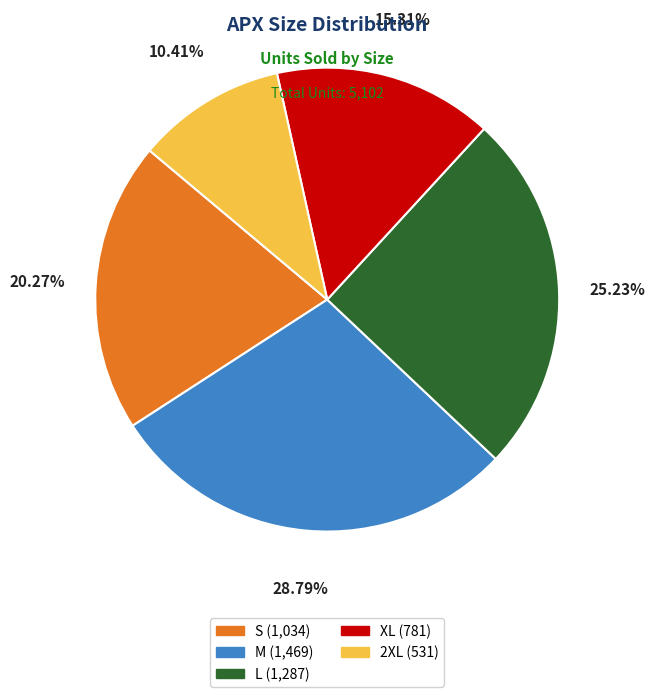

To the nearest percent, what is the difference between the M and 2XL slice percentages?

18%